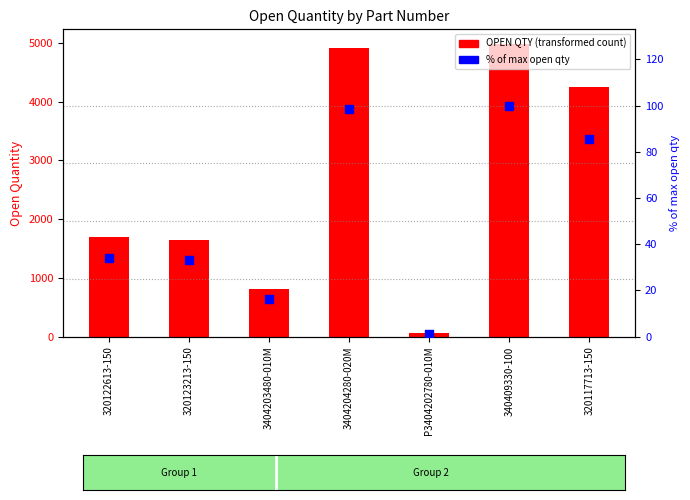

Which series has the largest total across all categories?

OPEN QTY